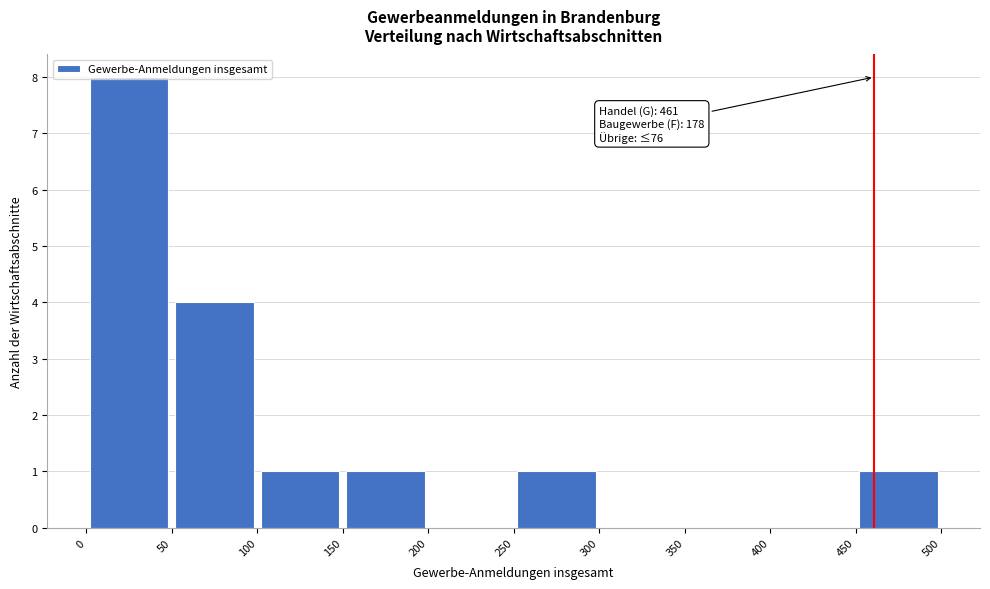

Over which range of the x-axis is the bar tallest?

0 to 50